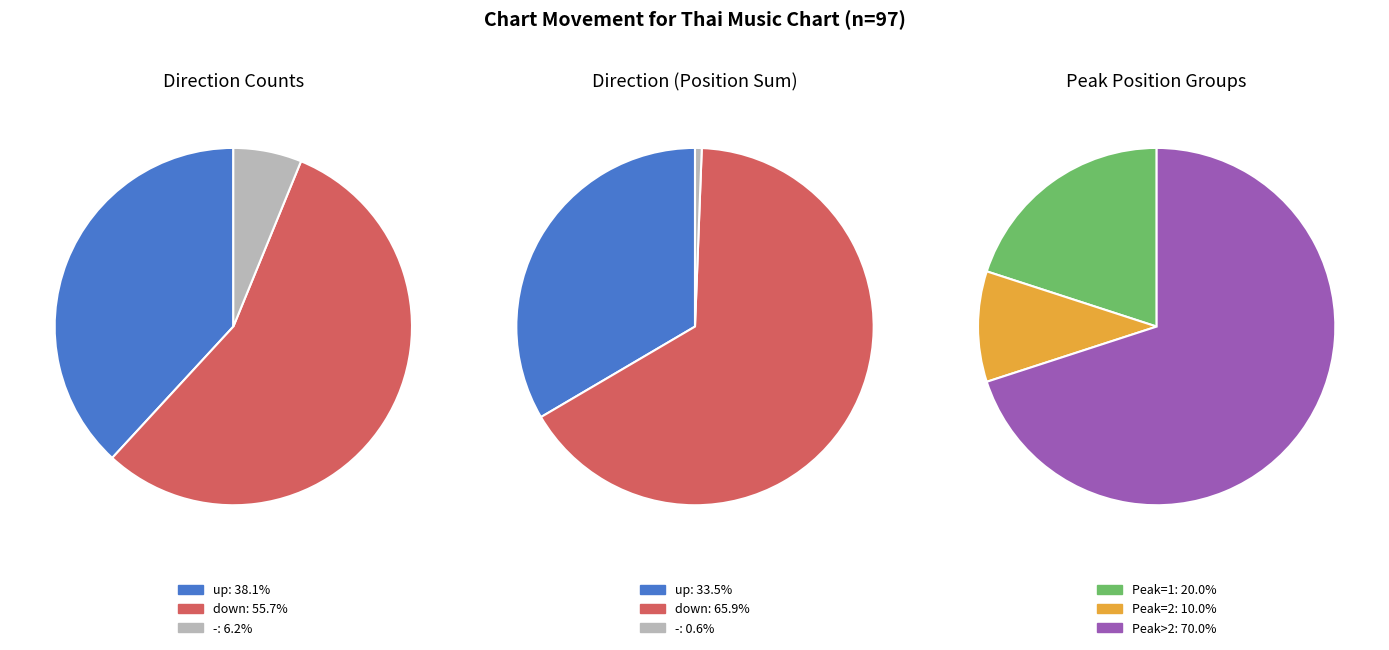

Which slice is the largest?

down